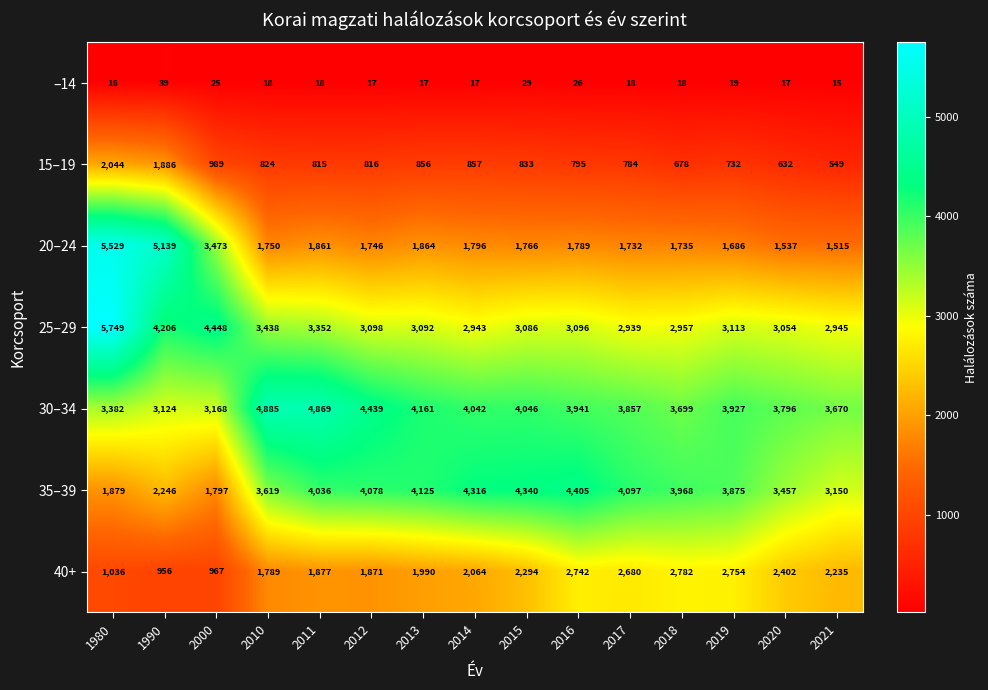

What is the sum of all –14 values?

309